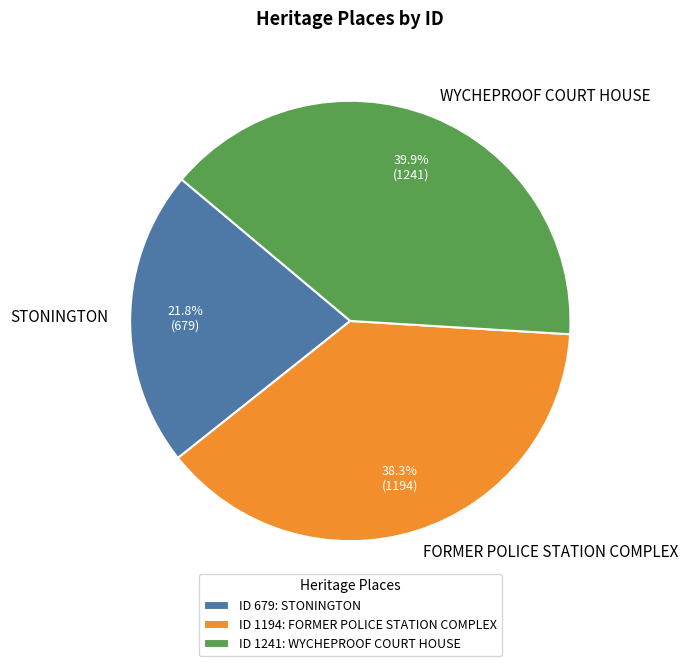

What is the ratio of the value at STONINGTON to the value at FORMER POLICE STATION COMPLEX?

0.6